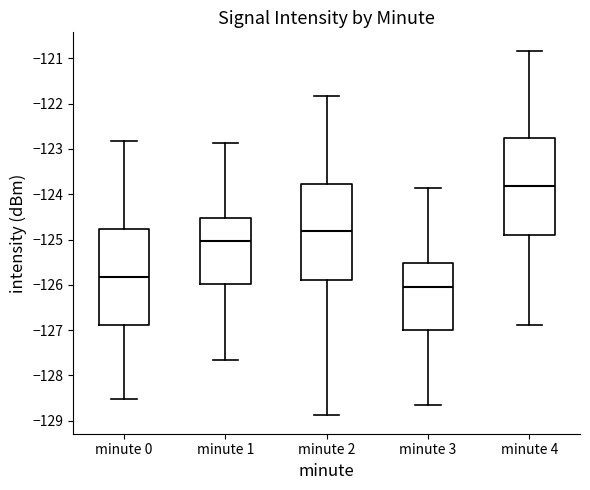

Reading left to right, read every box against the y-axis: the position of its median line, the range the box covers, and the ends of its whiskers. The values are not printed on the chart, so give them approximately, as read against the axis.

minute 0: median -125.8, box -126.9 to -124.8, whiskers -128.5 to -122.8
minute 1: median -125.0, box -126.0 to -124.5, whiskers -127.7 to -122.9
minute 2: median -124.8, box -125.9 to -123.8, whiskers -128.9 to -121.8
minute 3: median -126.0, box -127.0 to -125.5, whiskers -128.7 to -123.9
minute 4: median -123.8, box -124.9 to -122.8, whiskers -126.9 to -120.8